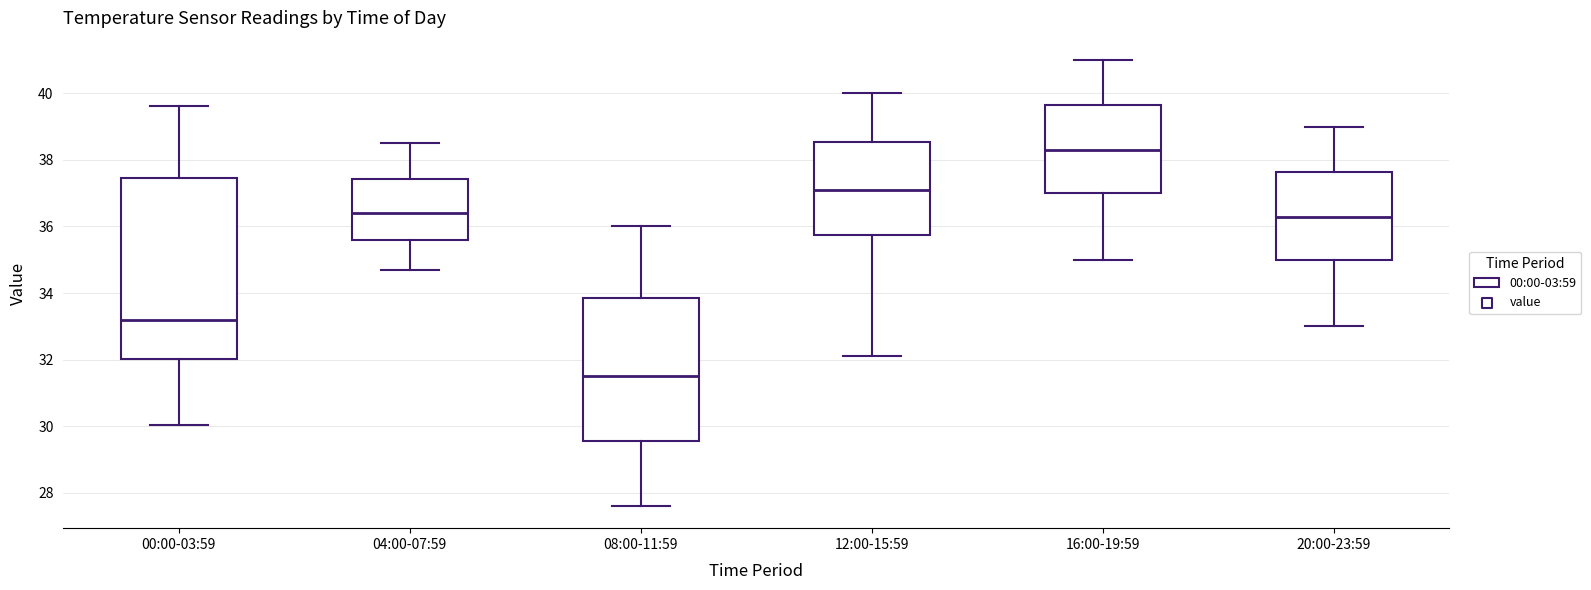

Reading left to right, transcribe this box plot: for each box, give where its median line is, the range the box spans, and where its two whiskers end, as read against the y-axis. The values are not printed on the chart, so give them approximately, as read against the axis.

00:00-03:59: median 33.2, box 32.0 to 37.4, whiskers 30.0 to 39.6
04:00-07:59: median 36.4, box 35.6 to 37.4, whiskers 34.8 to 38.6
08:00-11:59: median 31.6, box 29.6 to 33.8, whiskers 27.6 to 36.0
12:00-15:59: median 37.2, box 35.8 to 38.6, whiskers 32.2 to 40.0
16:00-19:59: median 38.4, box 37.0 to 39.6, whiskers 35.0 to 41.0
20:00-23:59: median 36.4, box 35.0 to 37.6, whiskers 33.0 to 39.0